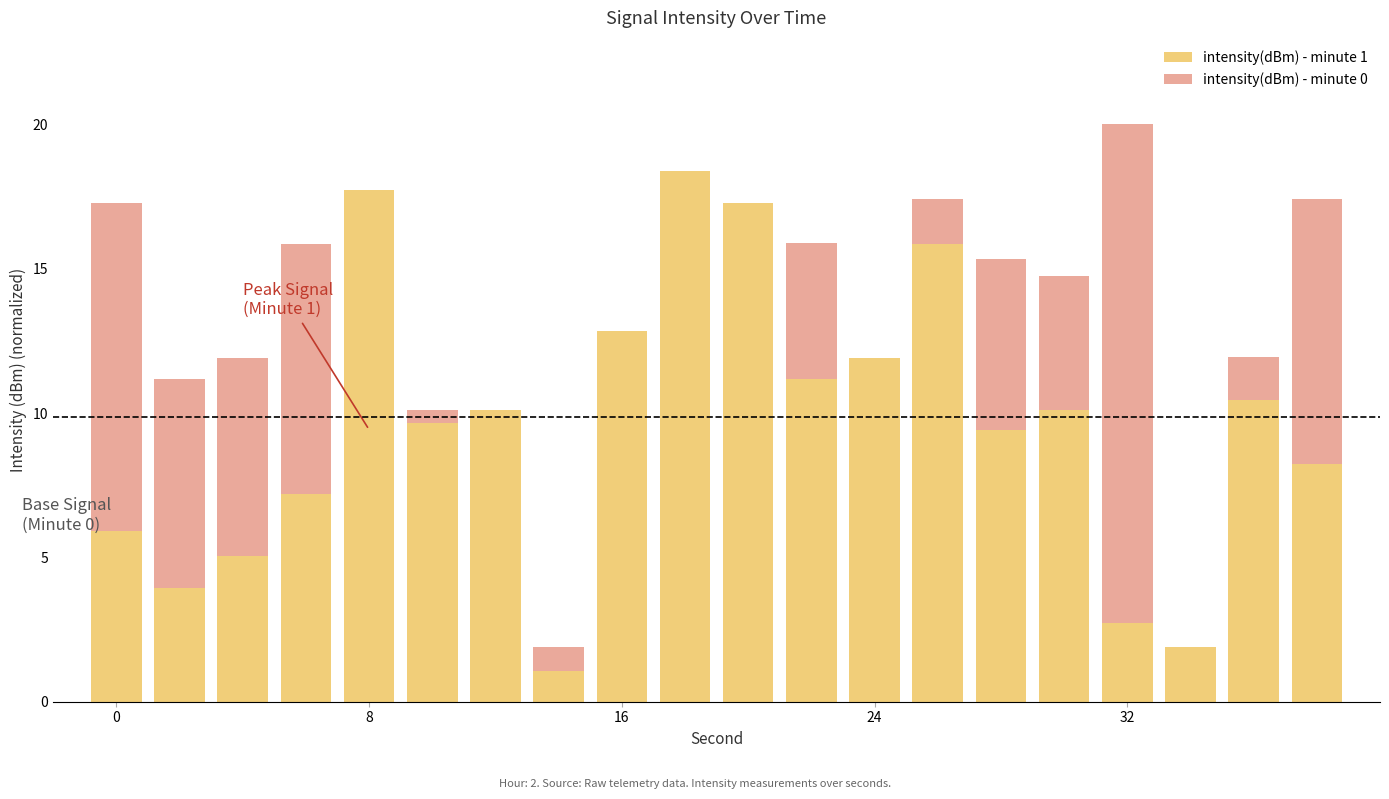

What is the difference between the maximum and minimum values in the intensity(dBm) - minute 0 series?

17.3